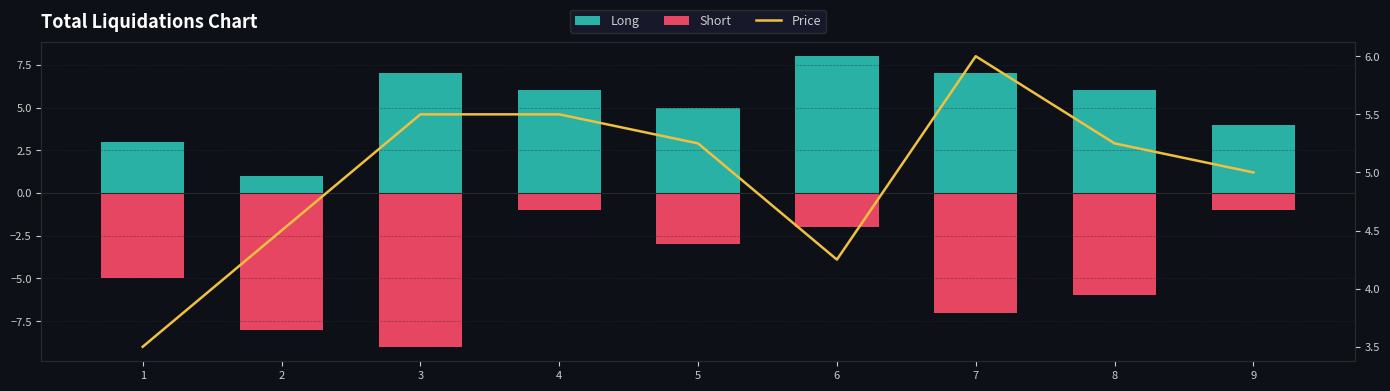

Count the Short values in the range -7 to -2.

5